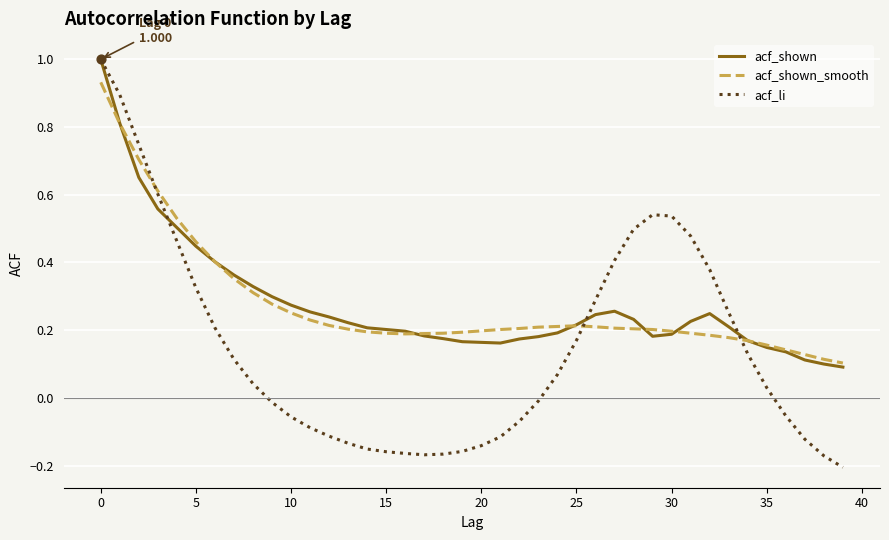

Which series has the largest range (max minus min)?

acf_li